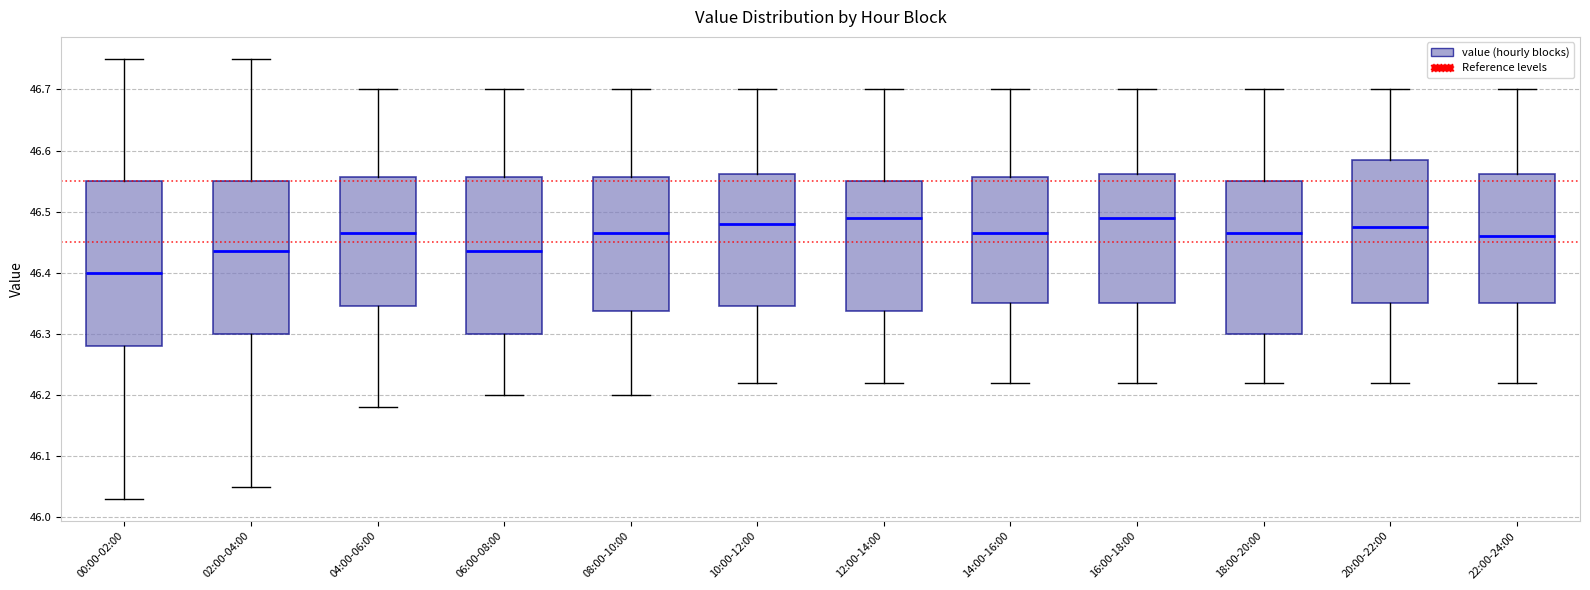

Where is the lower edge of the box for 08:00-10:00 on the y-axis? The values are not printed on the chart, so give them approximately, as read against the axis.

46.34